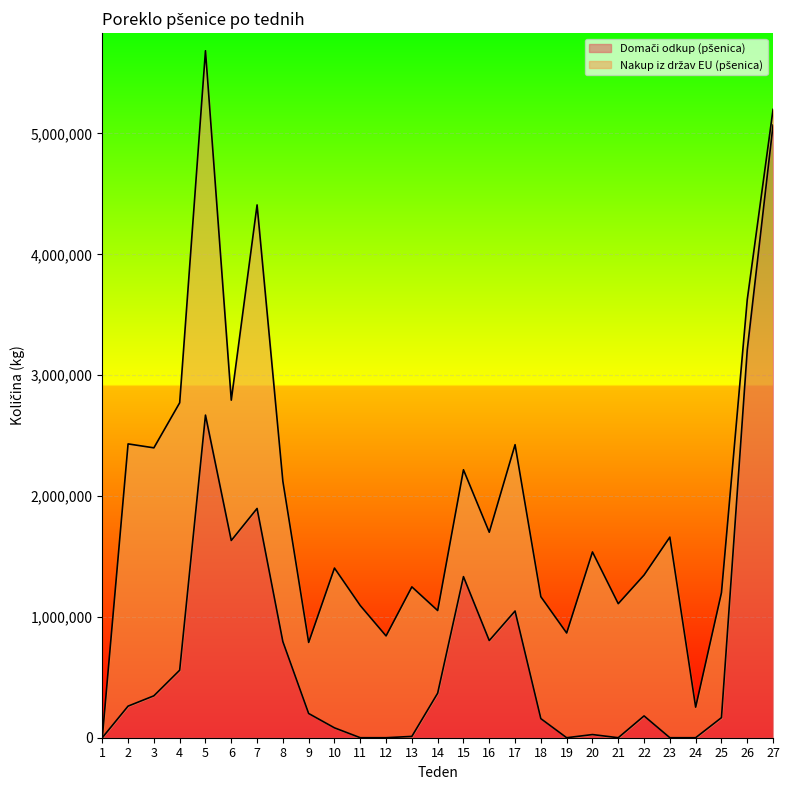

Rank the categories by value from highest to lowest.

27, 26, 5, 7, 6, 15, 17, 16, 8, 4, 14, 3, 2, 9, 22, 25, 18, 10, 20, 13, 1, 11, 12, 19, 21, 23, 24